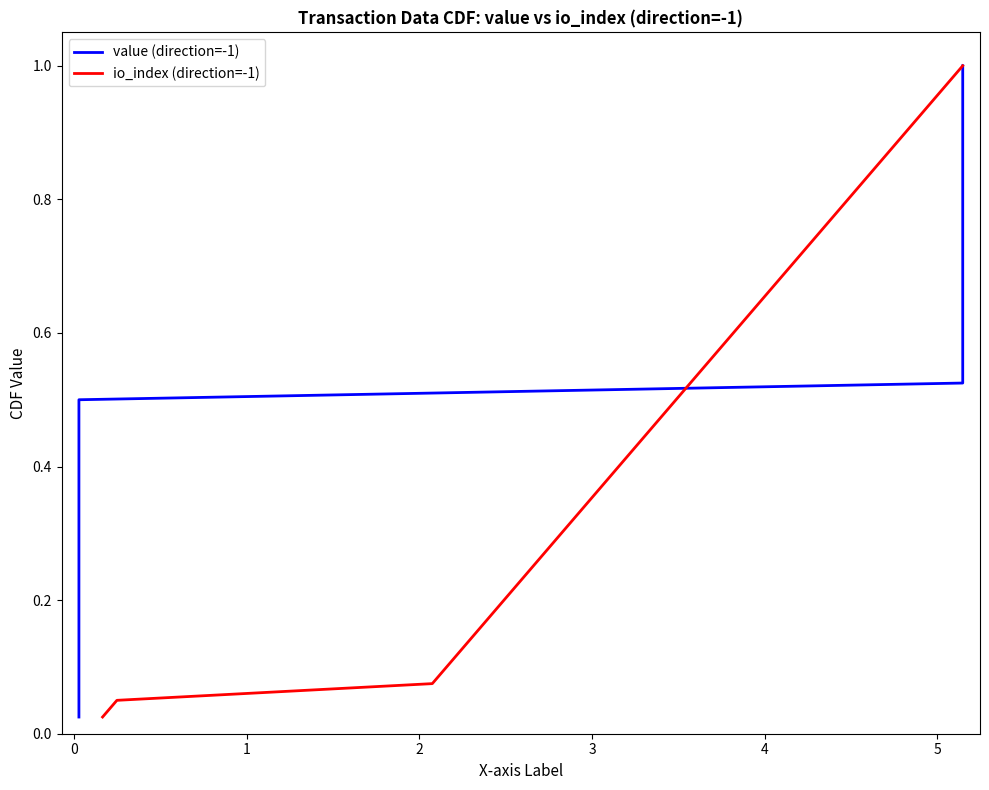

List the series in order of their peak value, lowest first.

value (direction=-1), io_index (direction=-1)